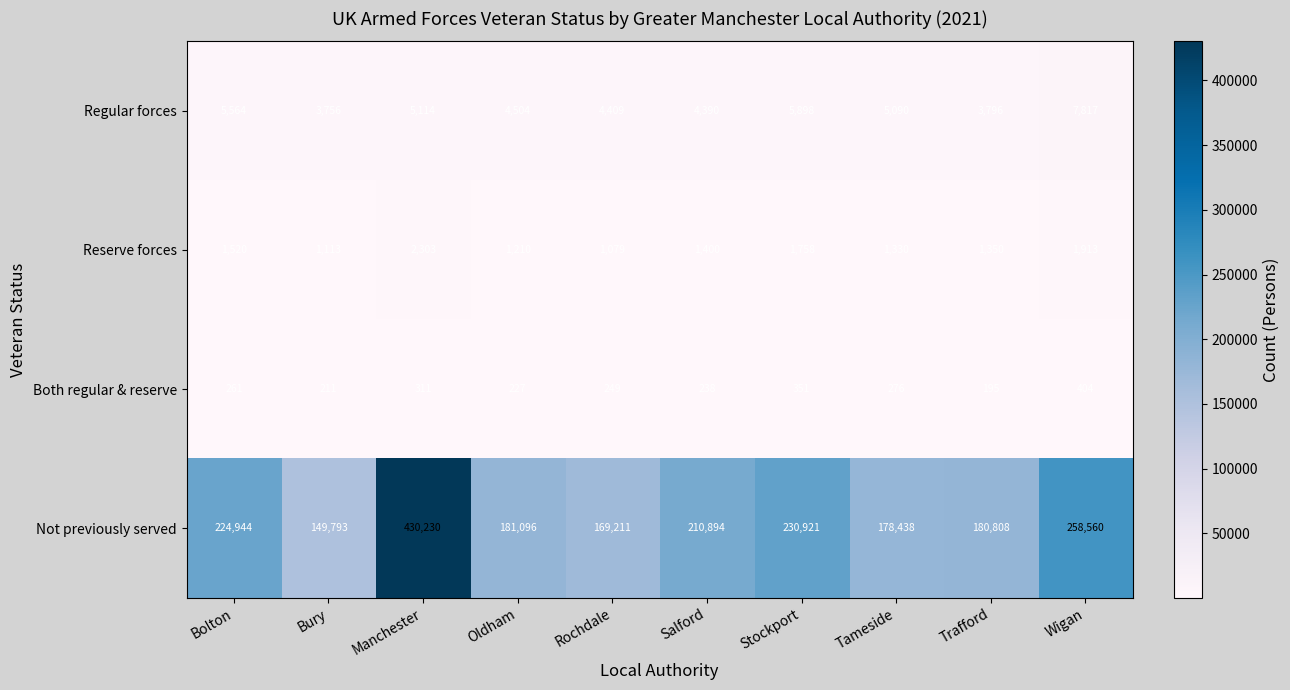

At which category does the chart reach its peak across all series?

Manchester